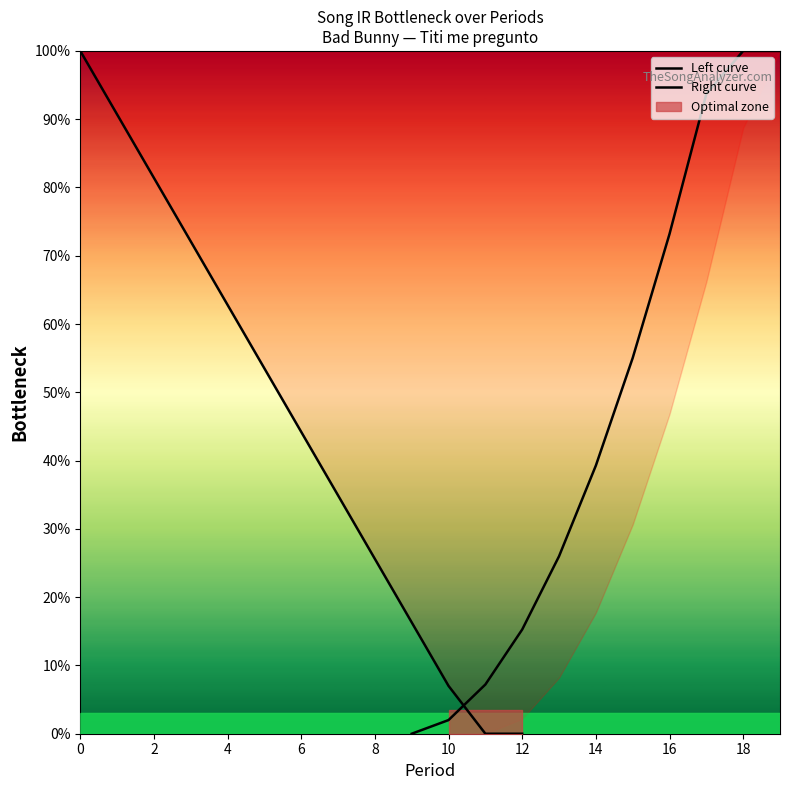

What is the greatest value displayed?

1.0